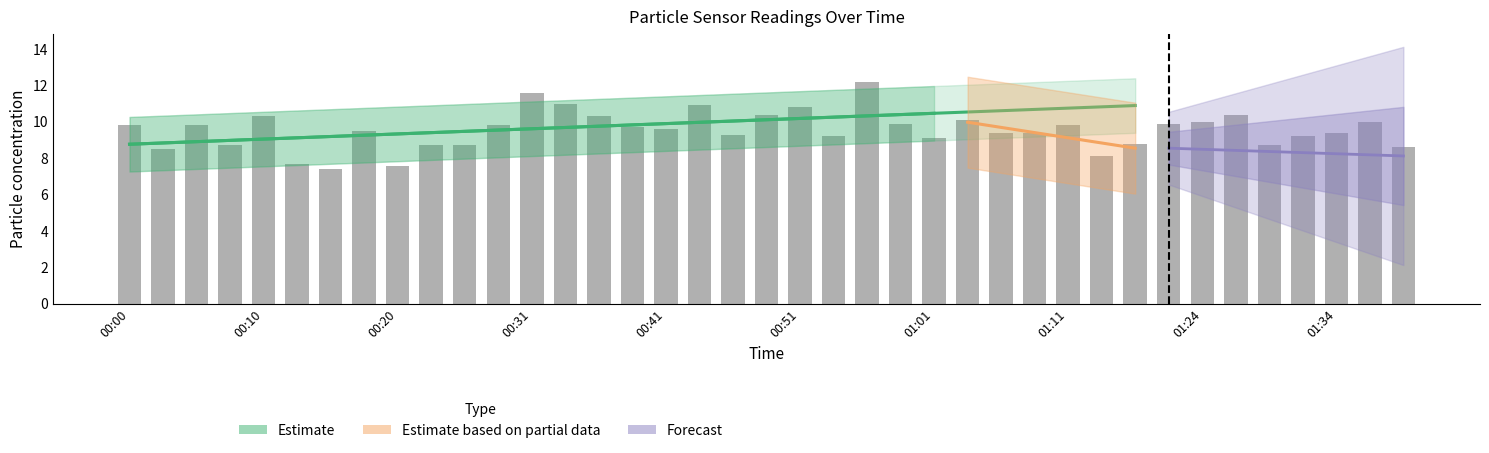

Rank the categories by value from highest to lowest.

00:56, 00:31, 00:33, 00:43, 00:51, 00:48, 01:26, 00:10, 00:36, 01:03, 01:24, 01:36, 00:58, 01:21, 00:00, 00:05, 00:28, 01:11, 00:38, 00:41, 00:18, 01:06, 01:09, 01:34, 00:46, 00:53, 01:31, 01:01, 01:19, 00:08, 00:23, 00:25, 01:29, 01:39, 00:03, 01:16, 00:13, 00:20, 00:15